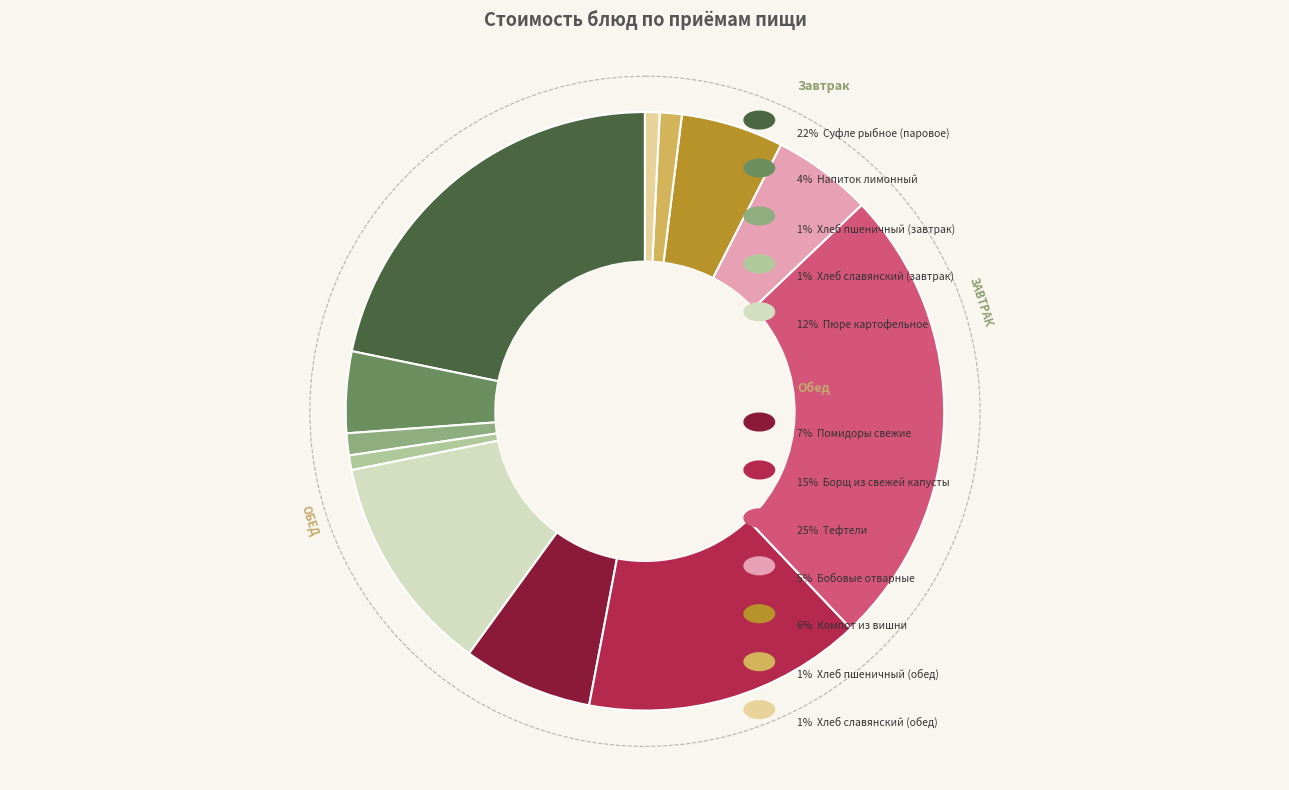

To the nearest percent, what is the average slice percentage?

8%